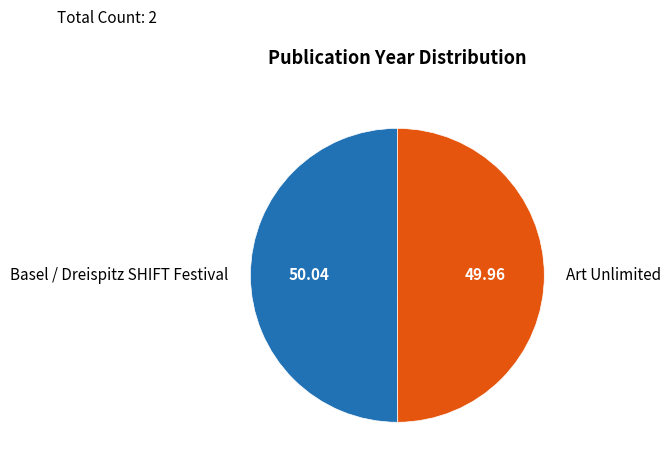

Approximately how many times larger is the value at Basel / Dreispitz SHIFT Festival compared to Art Unlimited?

1.0